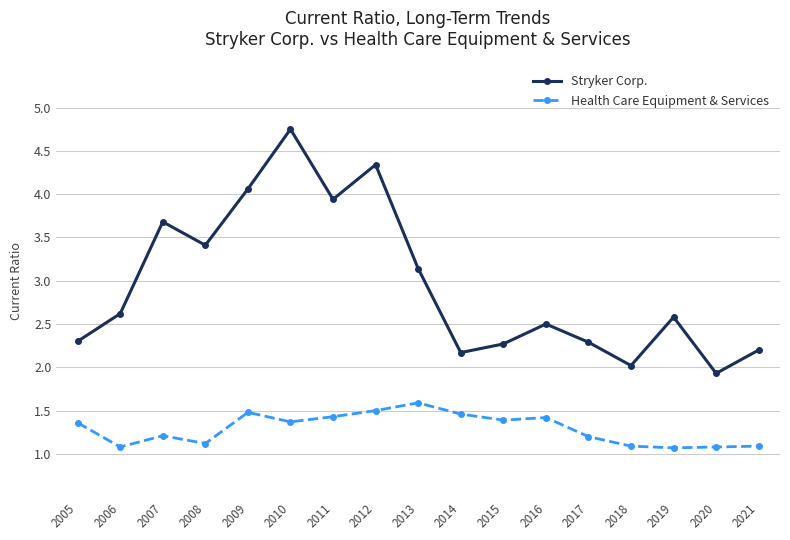

At which category does Stryker Corp. reach its first local peak?

2007